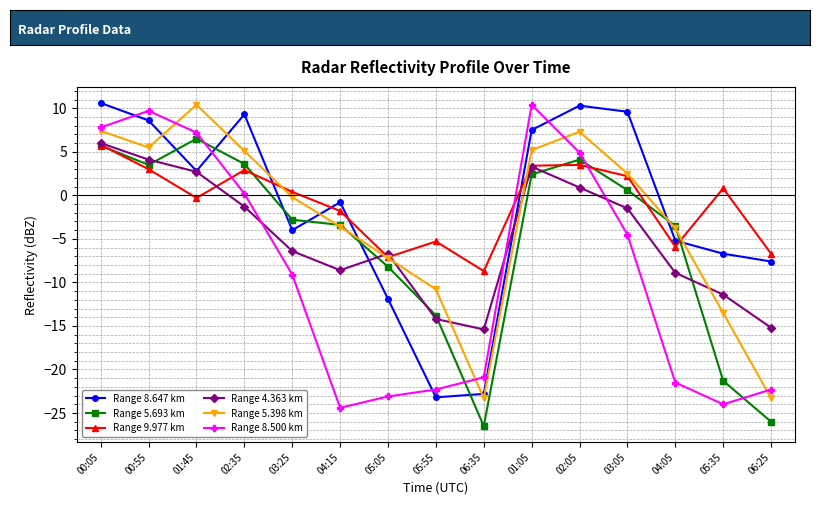

At 05:35, list the series in order from smallest to largest.

Range 8.500 km, Range 5.693 km, Range 5.398 km, Range 4.363 km, Range 8.647 km, Range 9.977 km